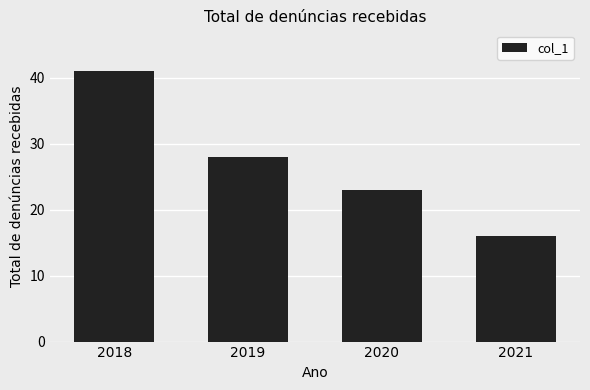

At which category does the chart reach its peak across all series?

2018